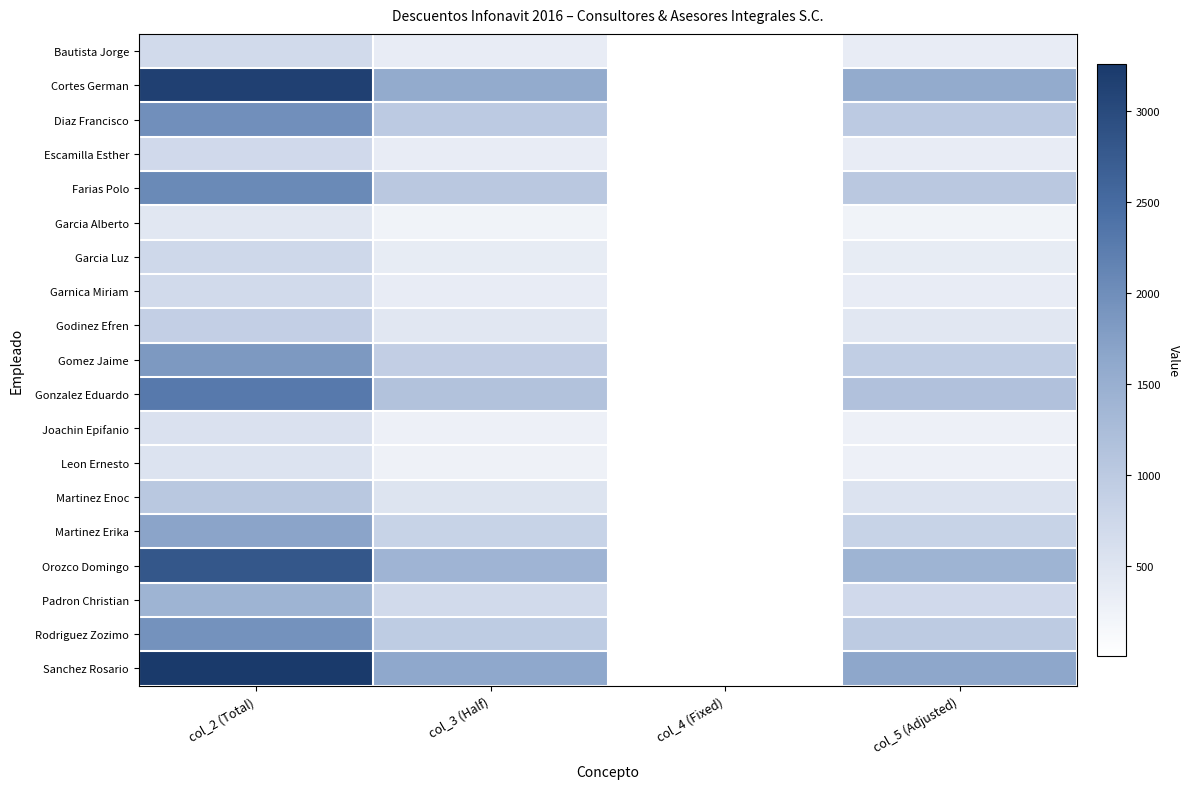

How many data points does each series have?

4